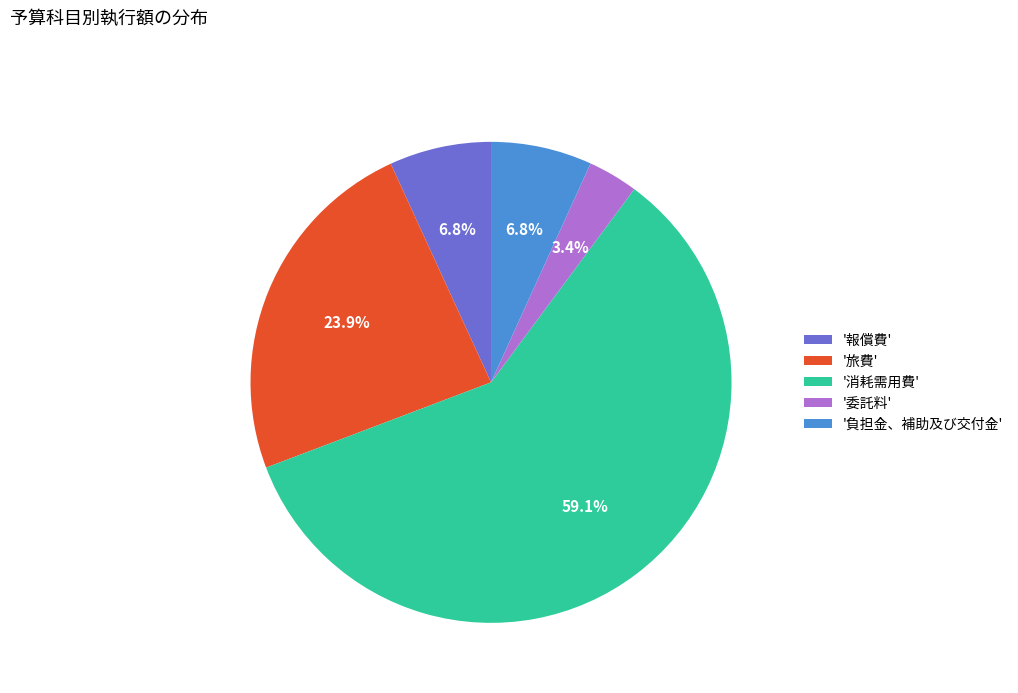

Which slice is the largest?

'消耗需用費'